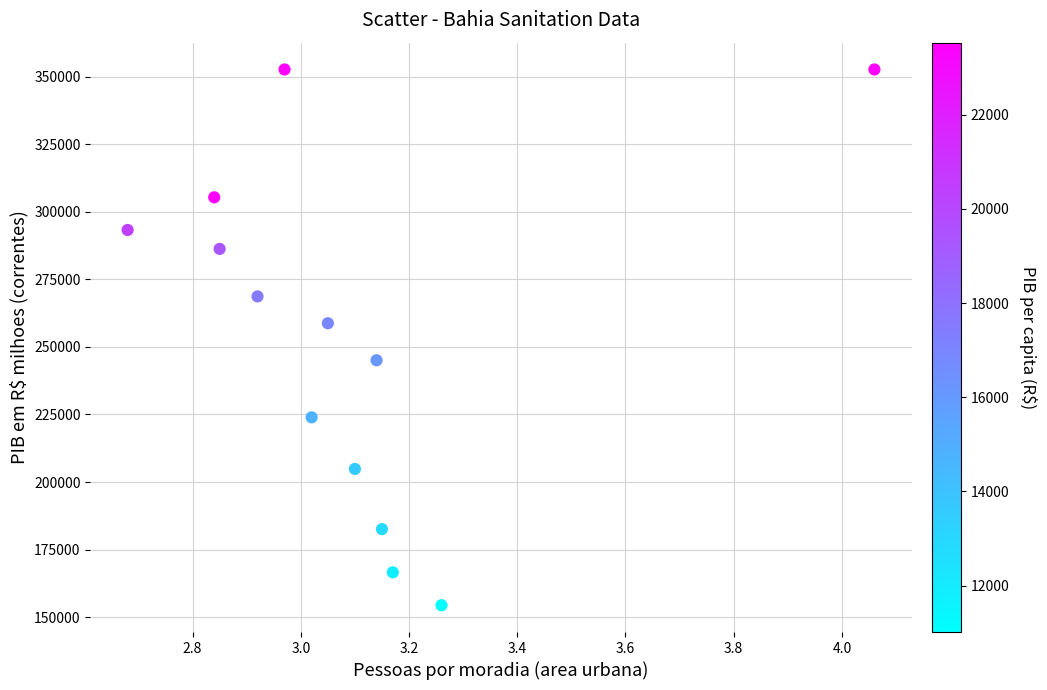

What is the range of Y values (max minus min)?

198198.3